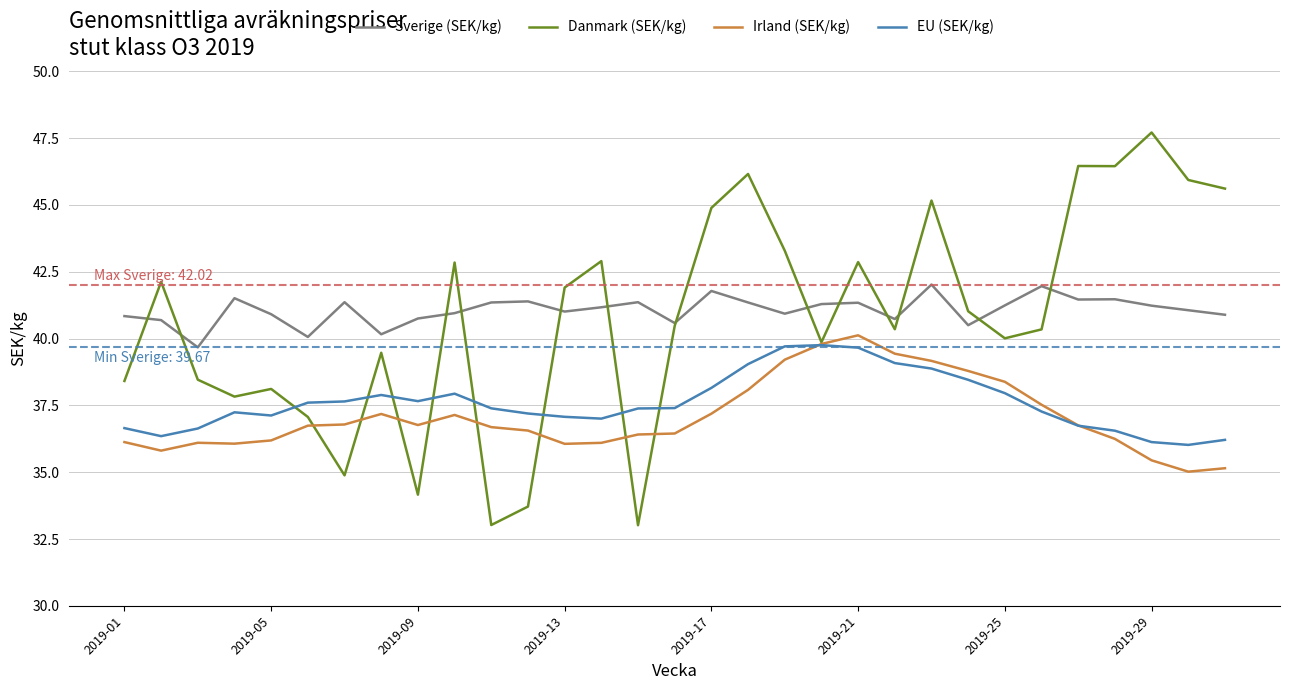

What is the maximum value shown in the chart?

47.7